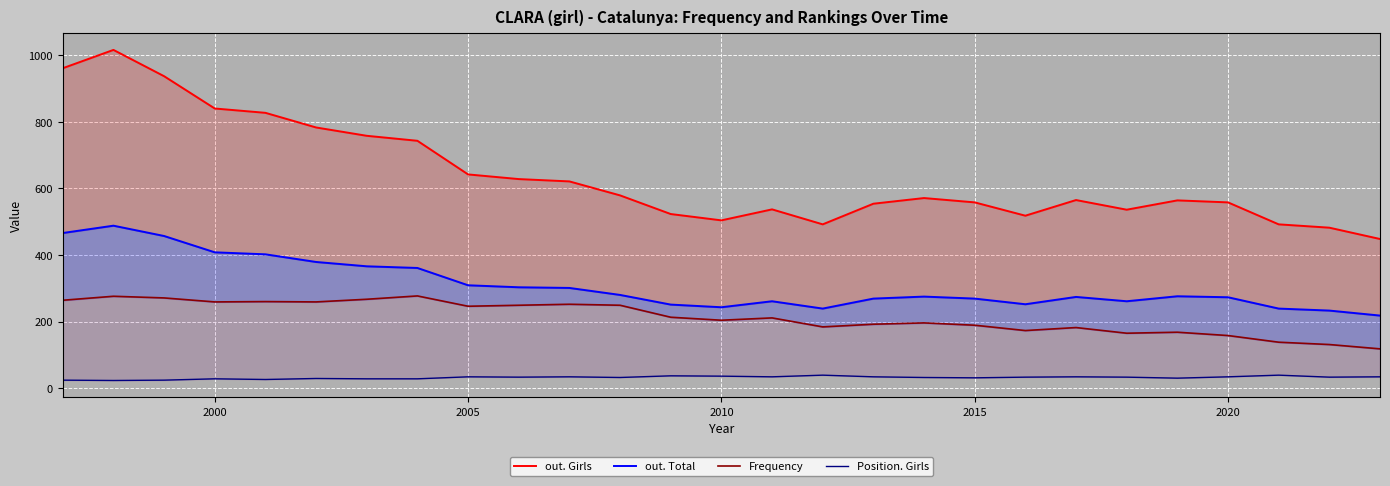

True or false: out. Girls and Position. Girls cross at least once.

False